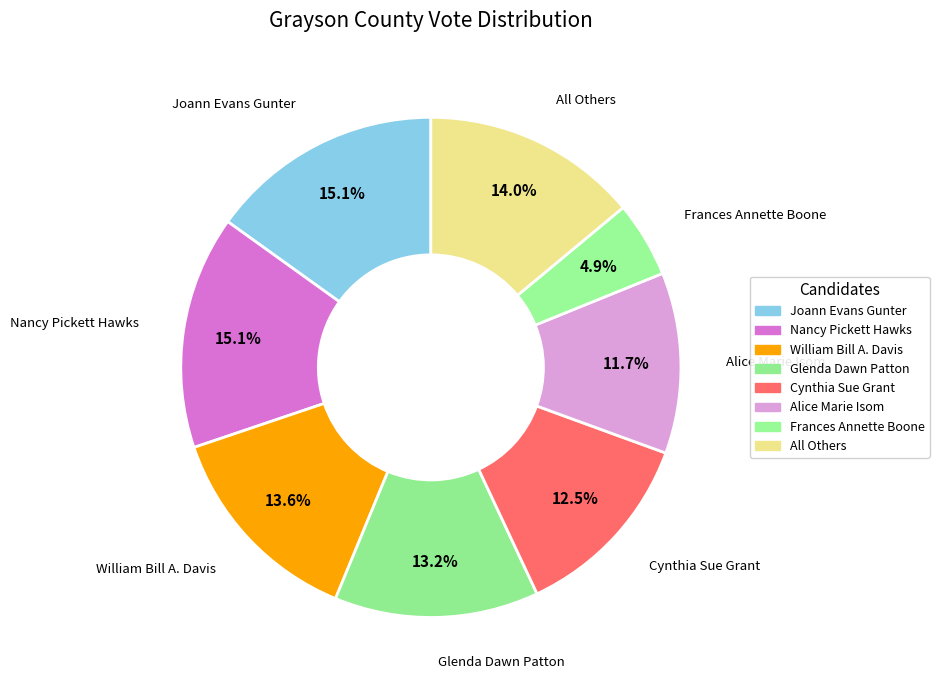

How many segments does this pie chart have?

8